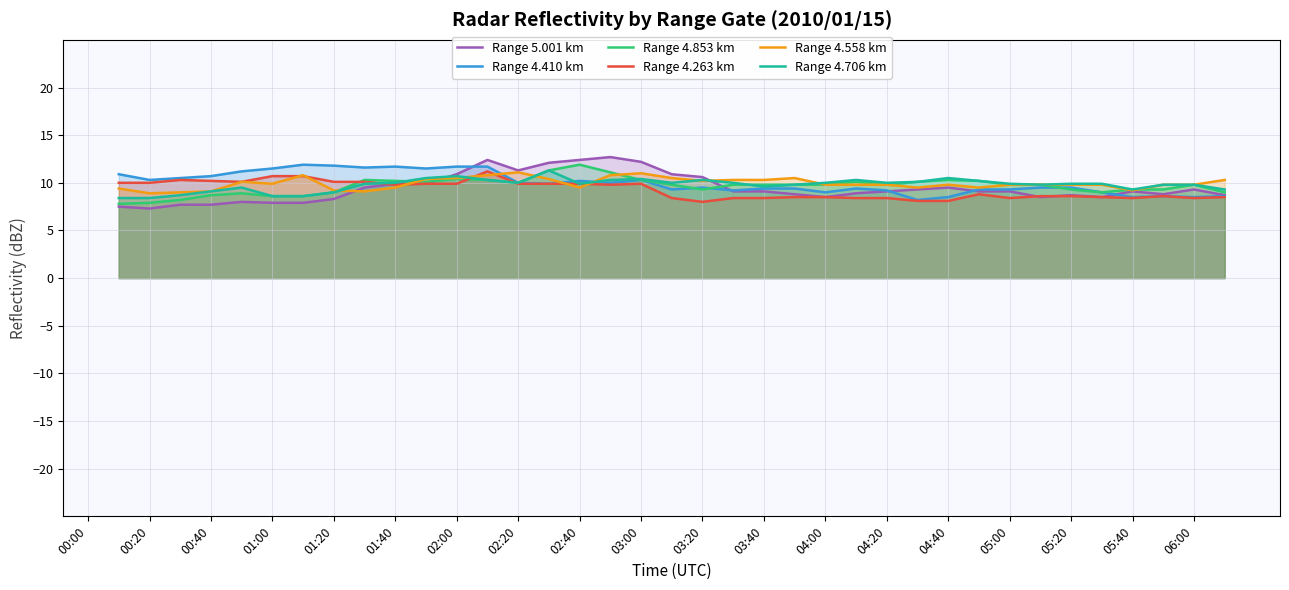

True or false: Range 4.263 km has a value of 2.4 at 35.

False